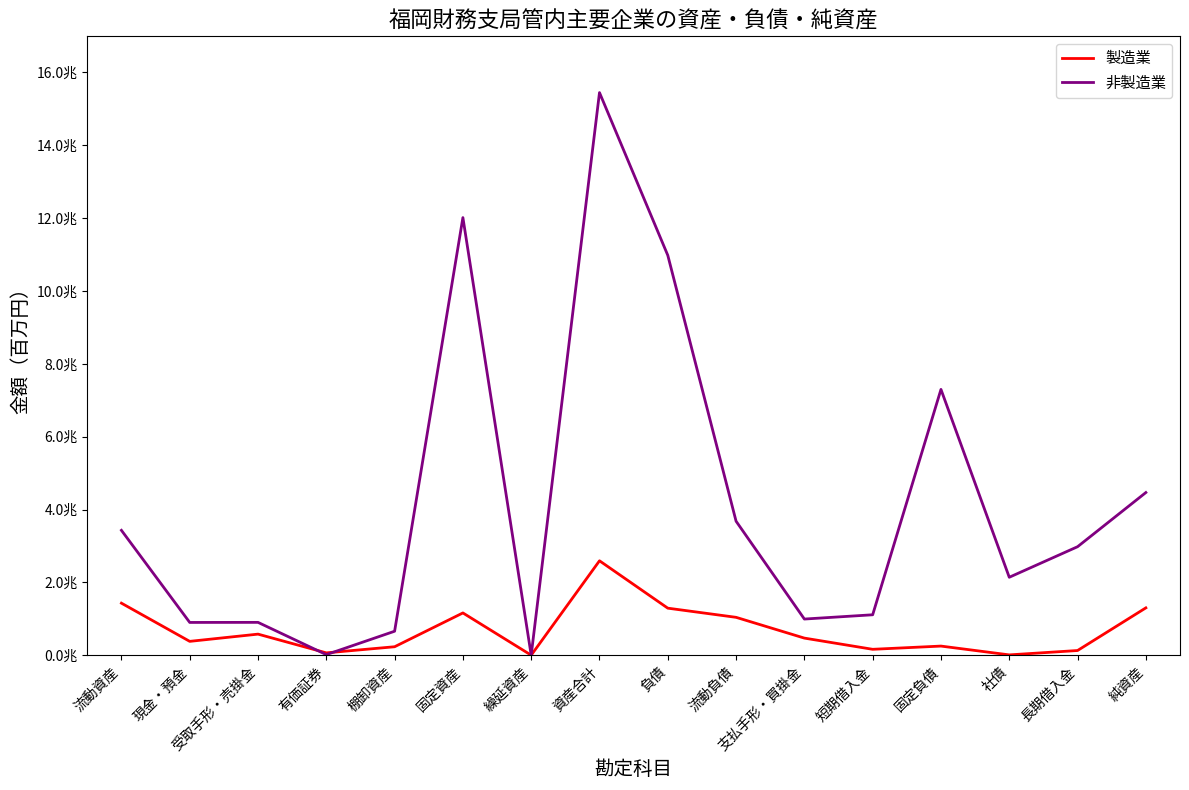

What are all the series names shown in the legend?

製造業, 非製造業